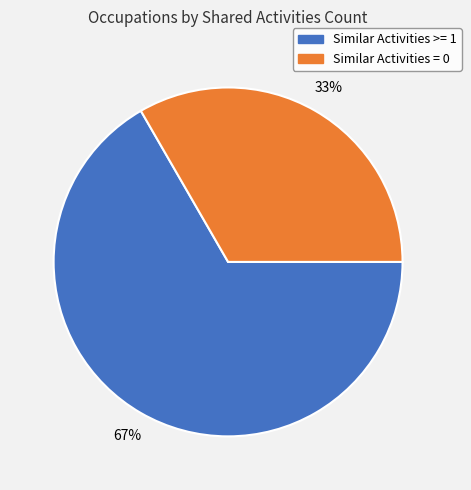

To the nearest percent, what is the average slice percentage?

50%